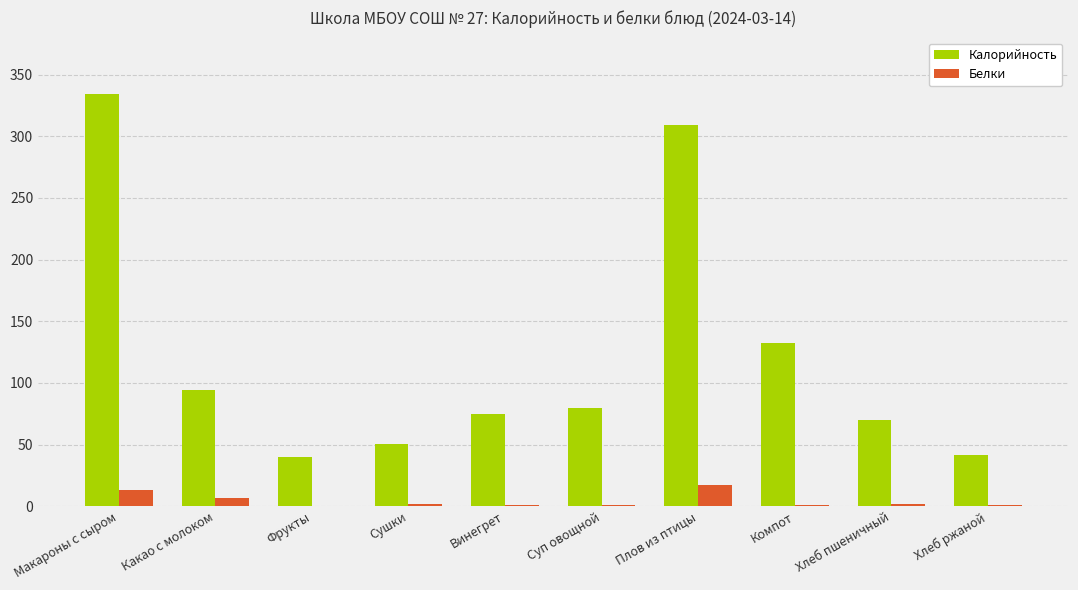

What is the sum of all Калорийность values?

1227.6